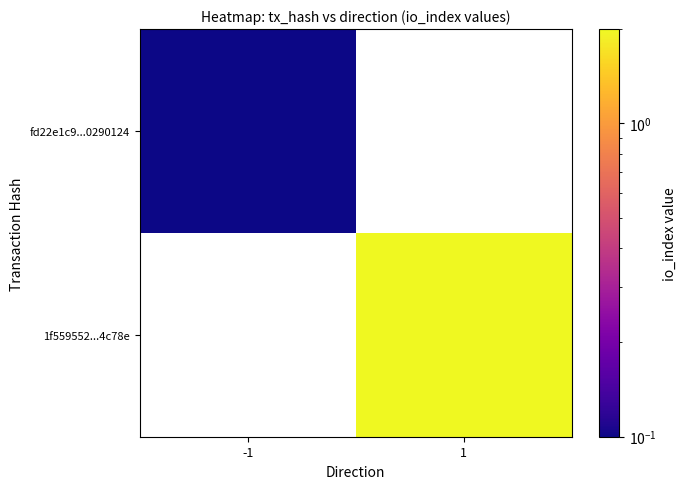

How many series are shown in this chart?

2